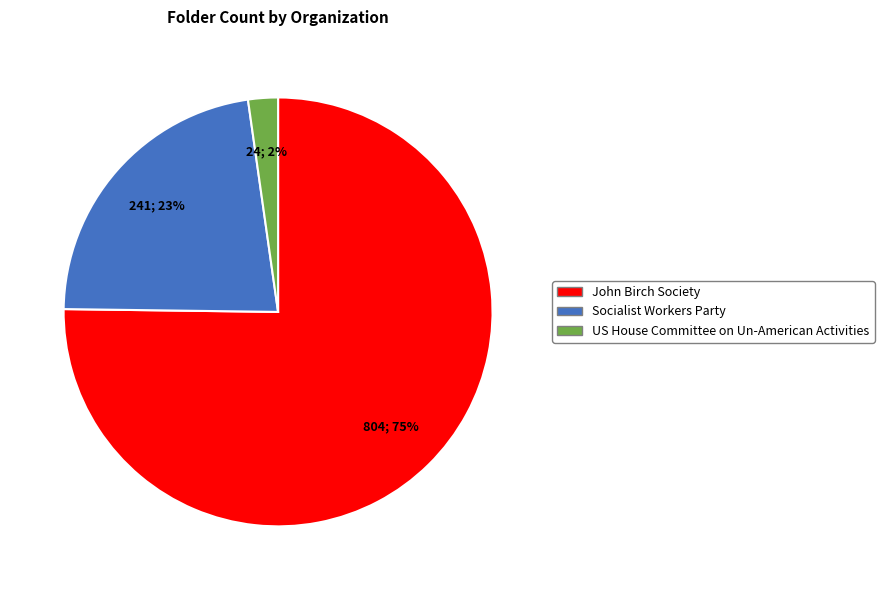

How many slices are in this pie chart?

3